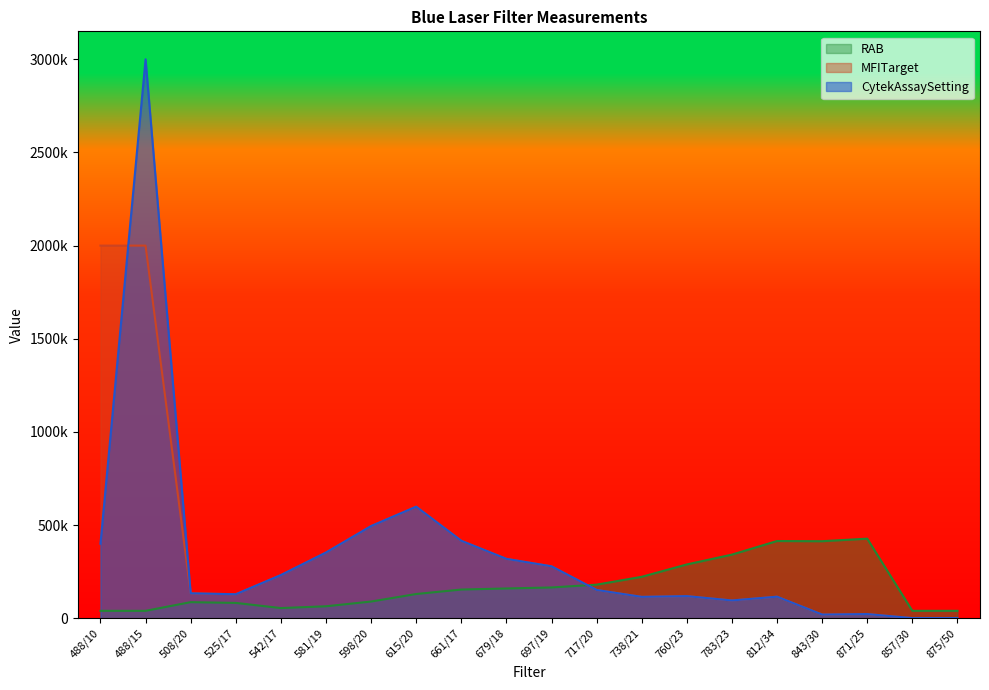

Does the chart have visible grid lines?

No